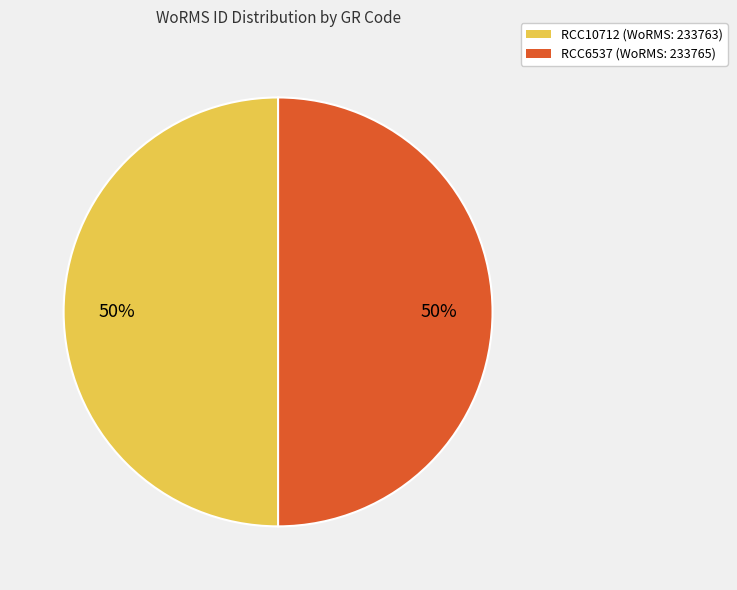

To the nearest percent, what is the combined percentage of RCC6537 and RCC10712?

100%